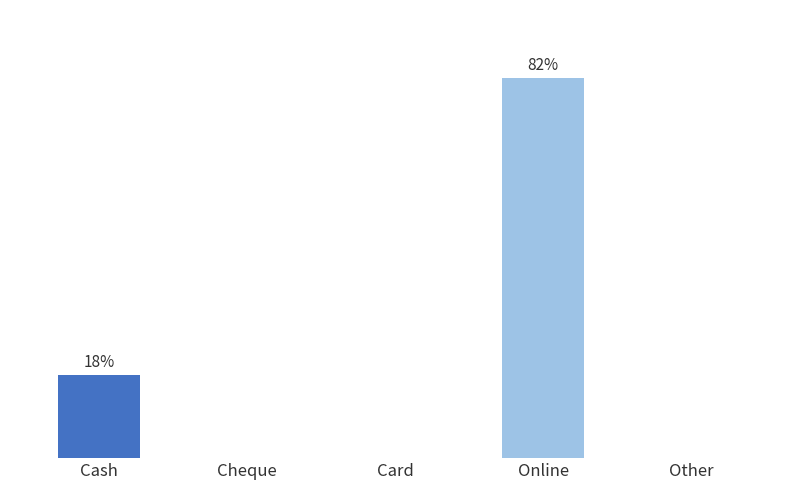

What is the change in value from Cheque to Online?

+166515